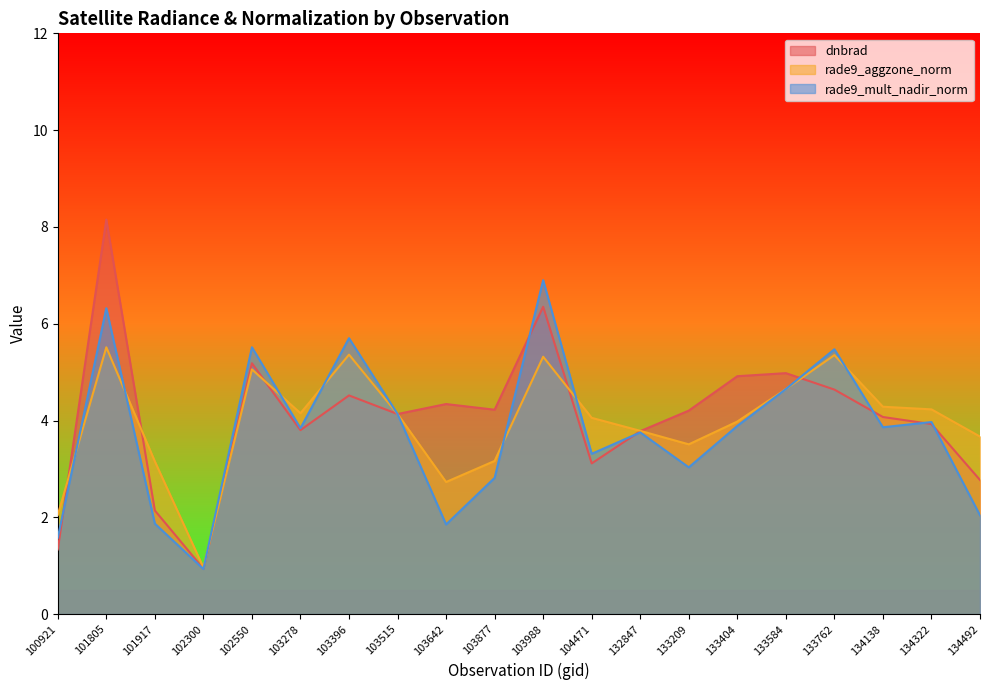

What is the difference between the second highest and minimum values in the rade9_aggzone_norm series?

4.4